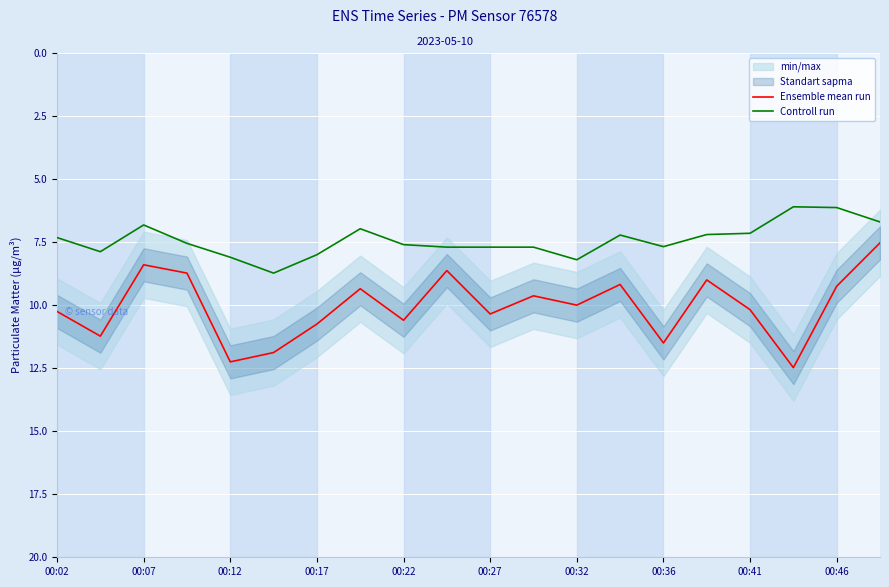

What is the difference between the maximum and minimum values in the Controll run series?

2.6